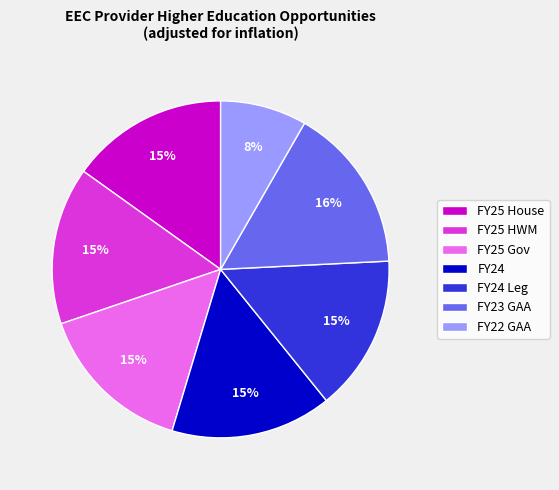

Is the sum of FY22 GAA and FY24 Leg greater than half?

No